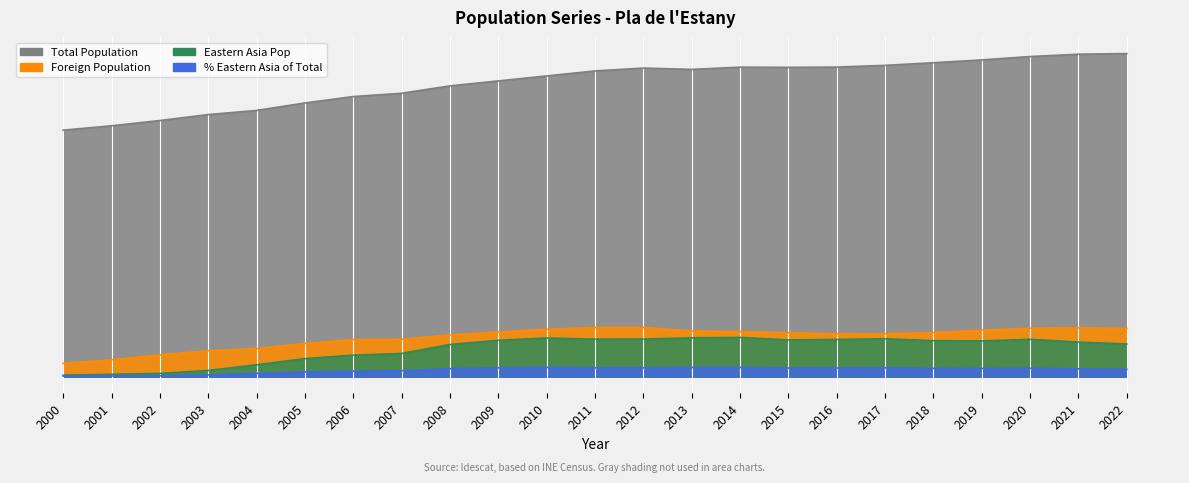

Reading right to left, what are all the values shown in this chart?

Total Population: 2022=1.0	2021=1.0	2020=1.0	2019=1.0	2018=1.0	2017=1.0	2016=1.0	2015=1.0	2014=1.0	2013=1.0	2012=1.0	2011=0.9	2010=0.9	2009=0.9	2008=0.9	2007=0.9	2006=0.9	2005=0.8	2004=0.8	2003=0.8	2002=0.8	2001=0.8	2000=0.8
Foreign Population: 2022=0.1	2021=0.2	2020=0.1	2019=0.1	2018=0.1	2017=0.1	2016=0.1	2015=0.1	2014=0.1	2013=0.1	2012=0.2	2011=0.2	2010=0.1	2009=0.1	2008=0.1	2007=0.1	2006=0.1	2005=0.1	2004=0.1	2003=0.1	2002=0.1	2001=0.1	2000=0.0
Eastern Asia Pop: 2022=0.1	2021=0.1	2020=0.1	2019=0.1	2018=0.1	2017=0.1	2016=0.1	2015=0.1	2014=0.1	2013=0.1	2012=0.1	2011=0.1	2010=0.1	2009=0.1	2008=0.1	2007=0.1	2006=0.1	2005=0.1	2004=0.0	2003=0.0	2002=0.0	2001=0.0	2000=0.0
% Eastern Asia of Total: 2022=0.0	2021=0.0	2020=0.0	2019=0.0	2018=0.0	2017=0.0	2016=0.0	2015=0.0	2014=0.0	2013=0.0	2012=0.0	2011=0.0	2010=0.0	2009=0.0	2008=0.0	2007=0.0	2006=0.0	2005=0.0	2004=0.0	2003=0.0	2002=0.0	2001=0.0	2000=0.0